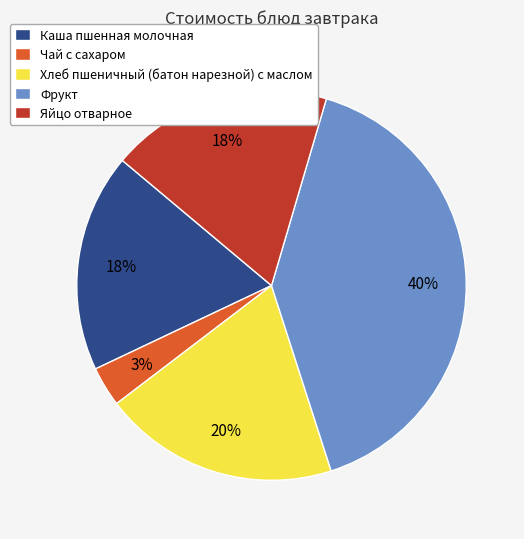

The Каша пшенная молочная slice represents 7% of the pie. True or false?

False